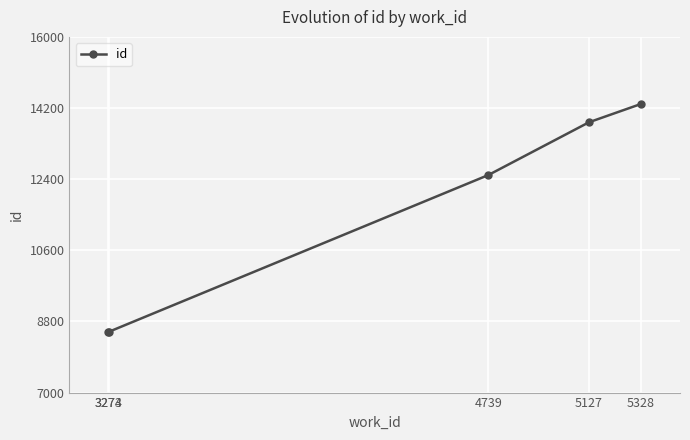

What is the minimum value shown in the chart?

8534